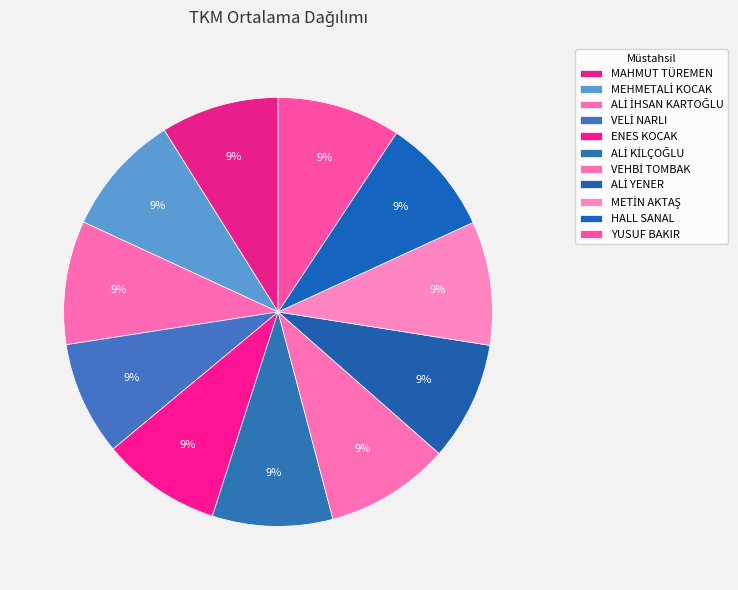

Combined, do VEHBİ TOMBAK and ENES KOCAK account for over 50%?

No